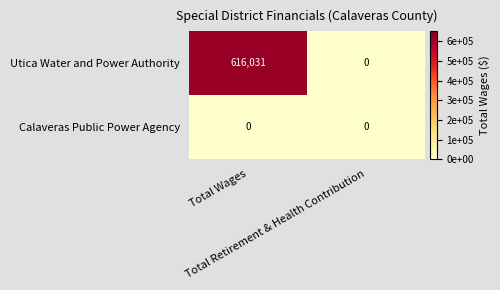

Rank the series by their average value, from lowest to highest.

Calaveras Public Power Agency, Utica Water and Power Authority